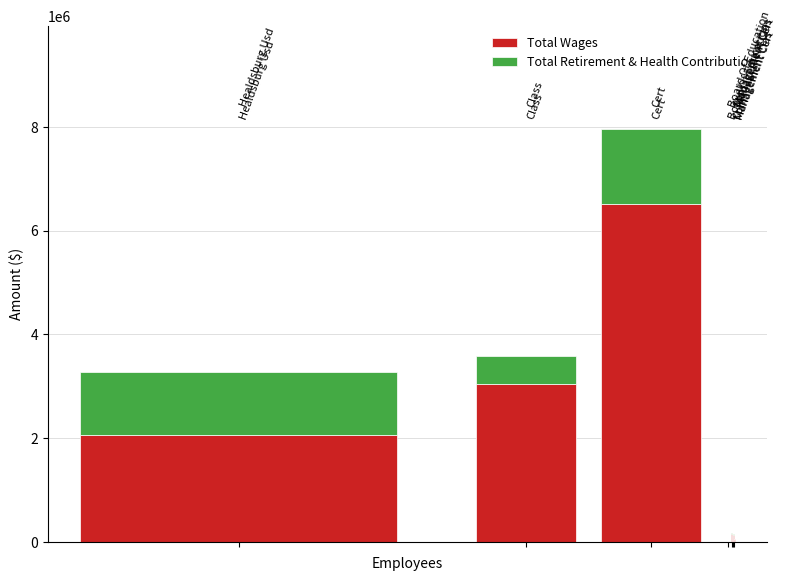

What is the highest value of the Total Wages series?

6520401